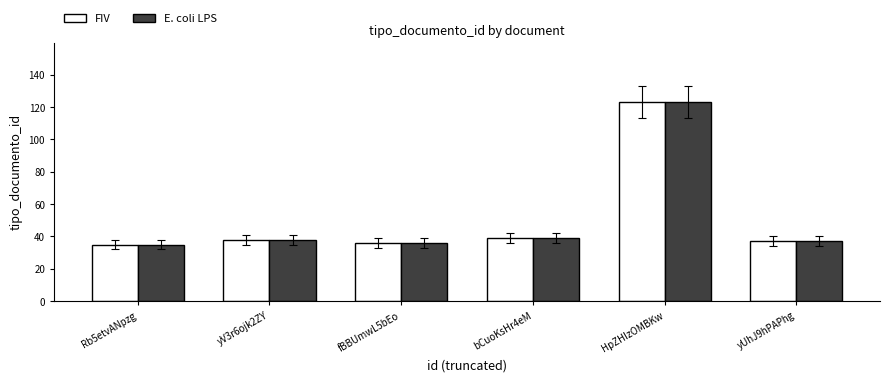

Reading left to right, list all the values displayed in this chart.

FIV: 35	38	36	39	123	37
E. coli LPS: 35	38	36	39	123	37